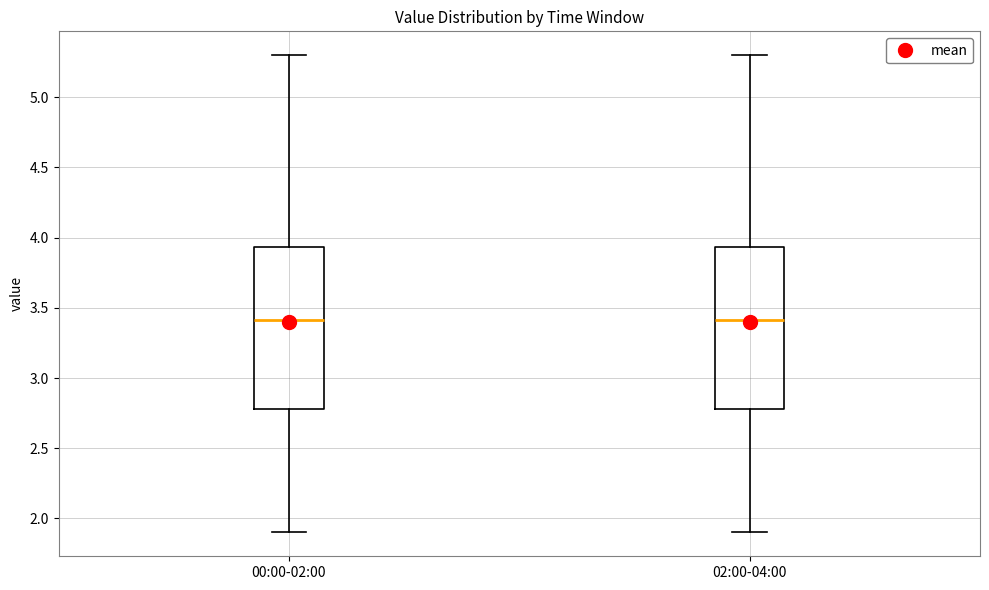

Reading left to right, transcribe this box plot: for each box, give where its median line is, the range the box spans, and where its two whiskers end, as read against the y-axis. The values are not printed on the chart, so give them approximately, as read against the axis.

00:00-02:00: median 3.40, box 2.80 to 3.95, whiskers 1.90 to 5.30
02:00-04:00: median 3.40, box 2.80 to 3.95, whiskers 1.90 to 5.30